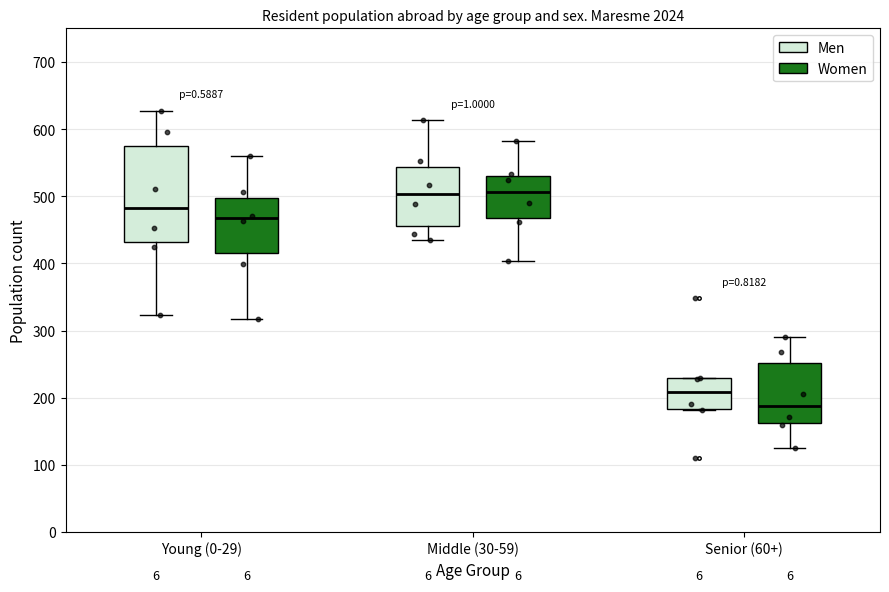

Where does the median line of the box for Senior (60+) (Men) sit on the y-axis? The values are not printed on the chart, so give them approximately, as read against the axis.

210